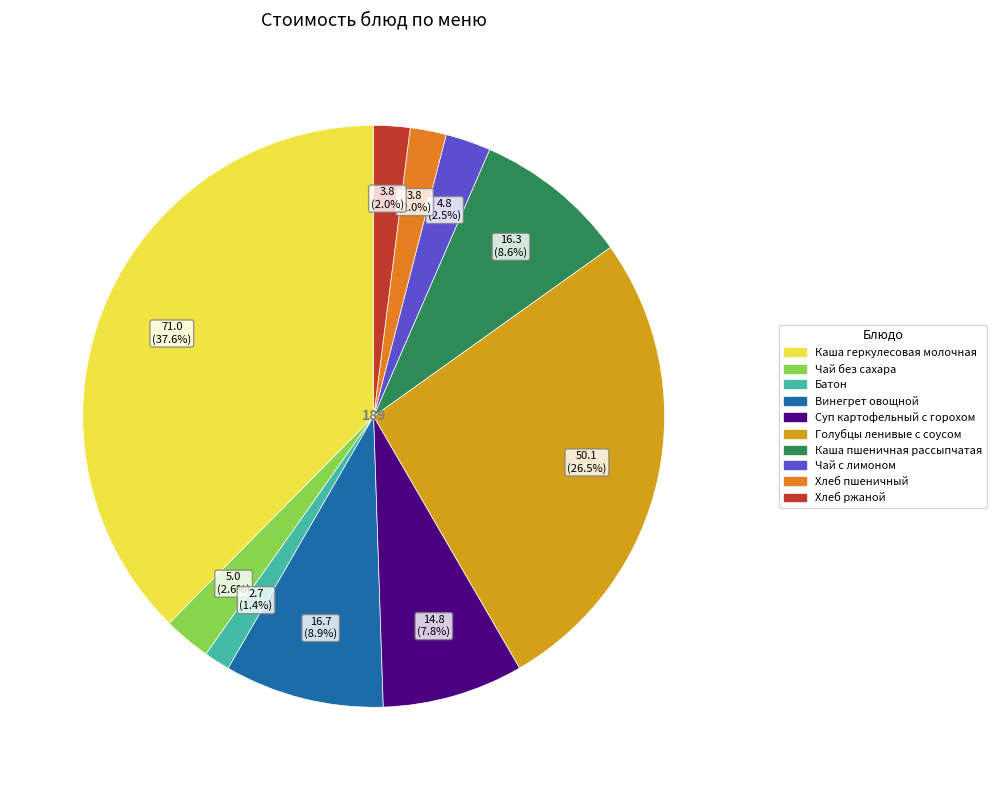

What is the ratio of the value at Чай без сахара to the value at Хлеб ржаной?

1.3